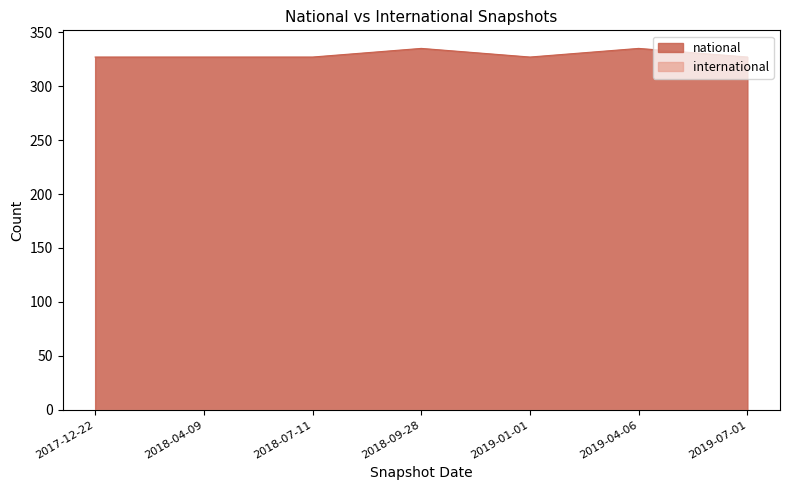

What is the label of the 4th point from the left?

2018-09-28